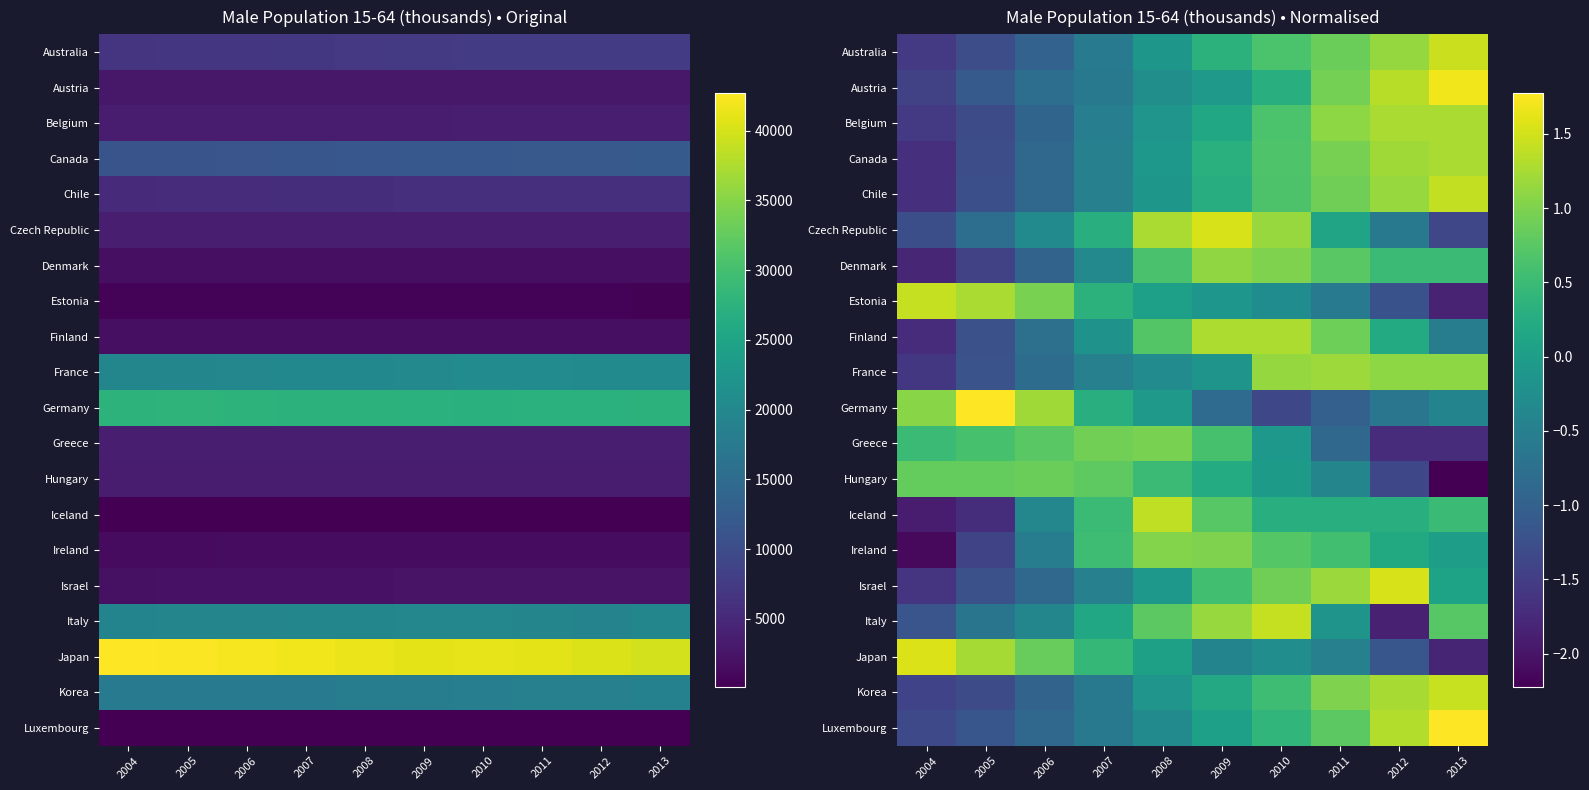

What is the difference between the maximum and minimum values in the Germany series?

3.1